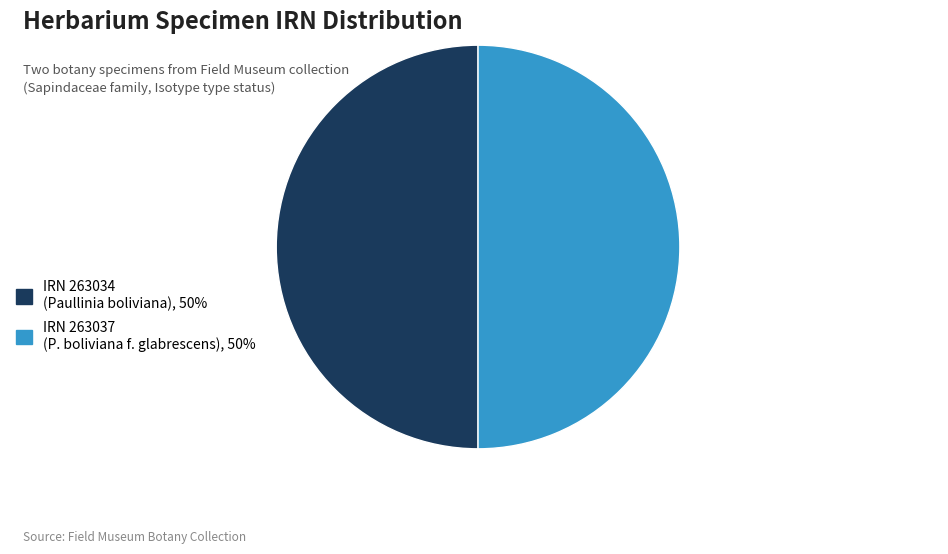

True or false: IRN 263037 (P. boliviana f. glabrescens), 50% accounts for 50% of the total.

True